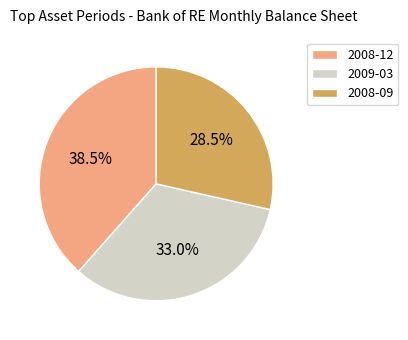

Rank the categories by value from highest to lowest.

2008-12, 2009-03, 2008-09